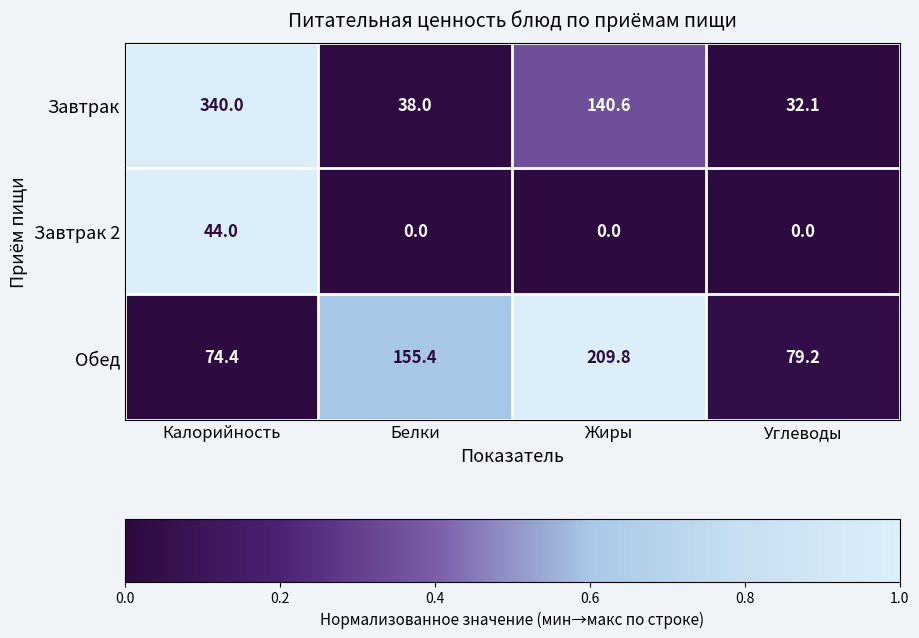

What is the spread (max minus min) of values at Углеводы?

79.2